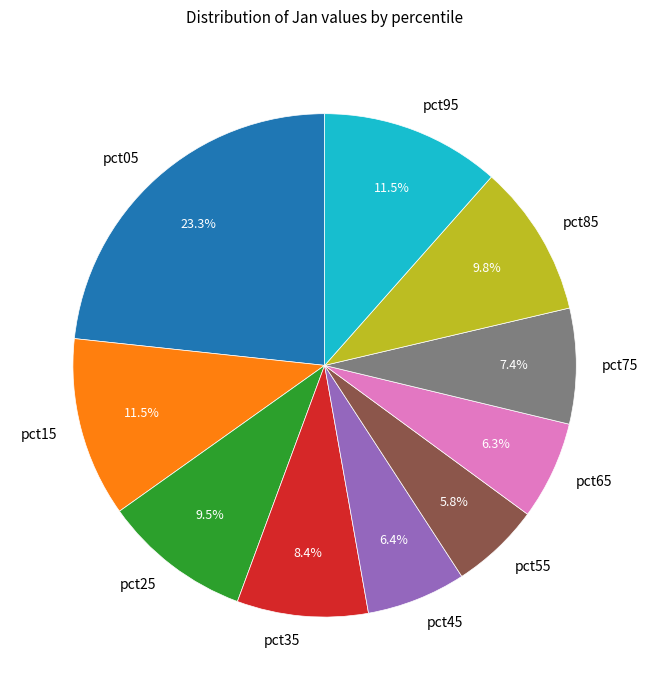

Which slice is the smallest?

pct55